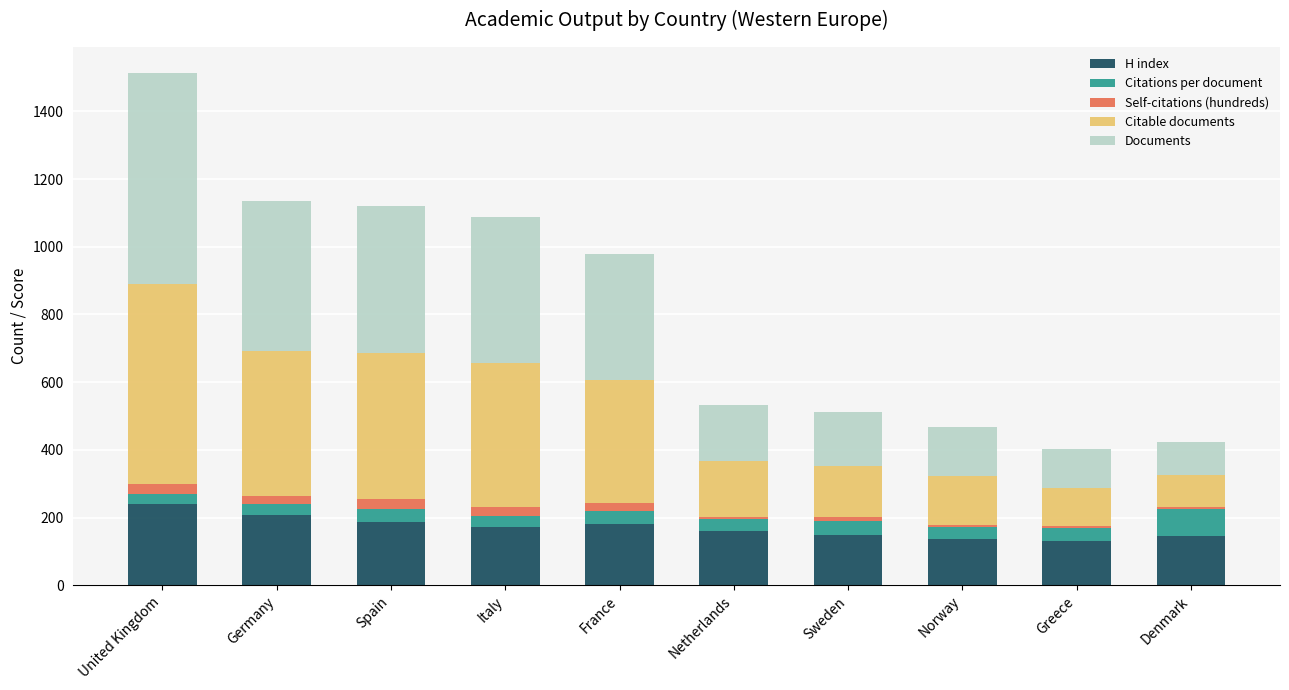

At which label does H index reach its peak?

United Kingdom